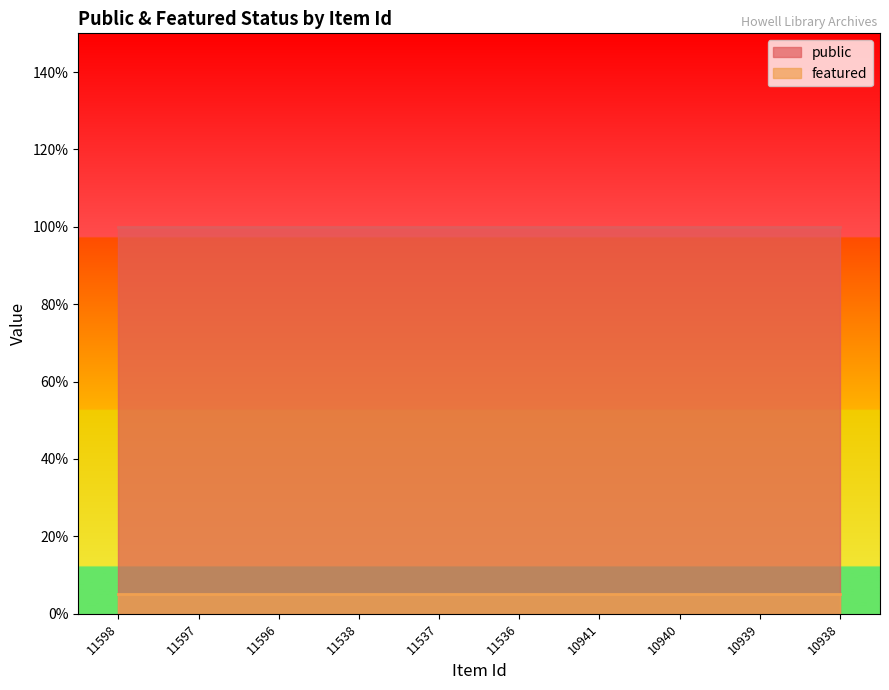

The value of public at 11598 is 1. True or false?

True